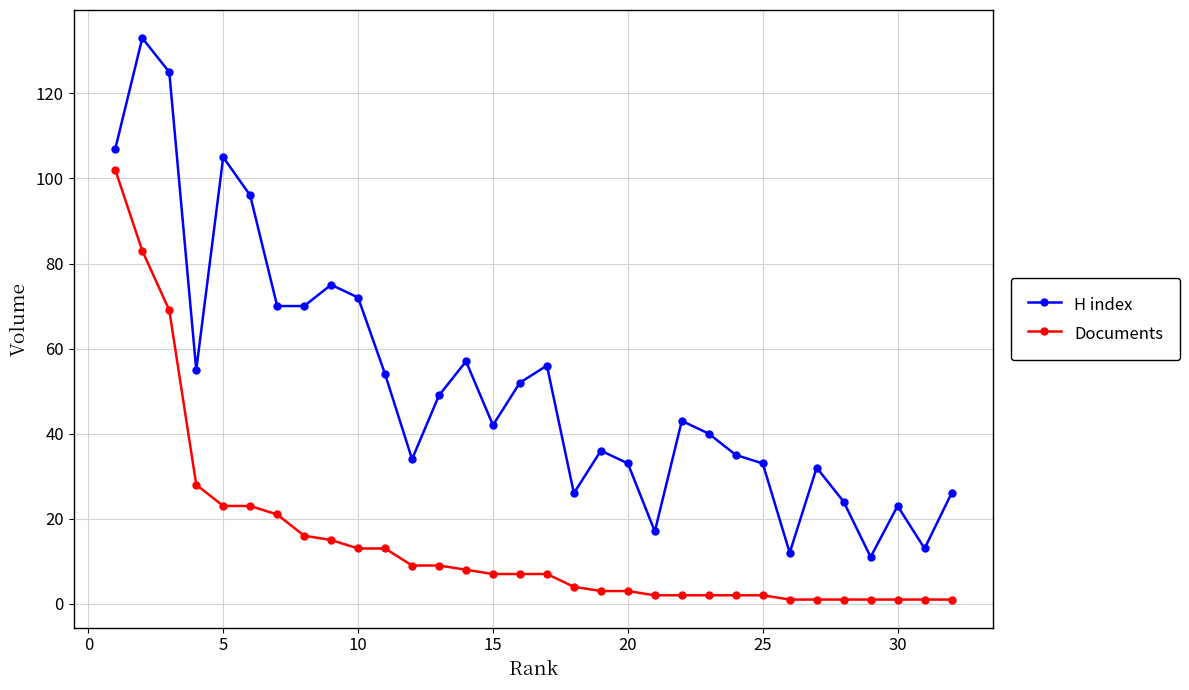

List the series in order of their peak value, lowest first.

Documents, H index